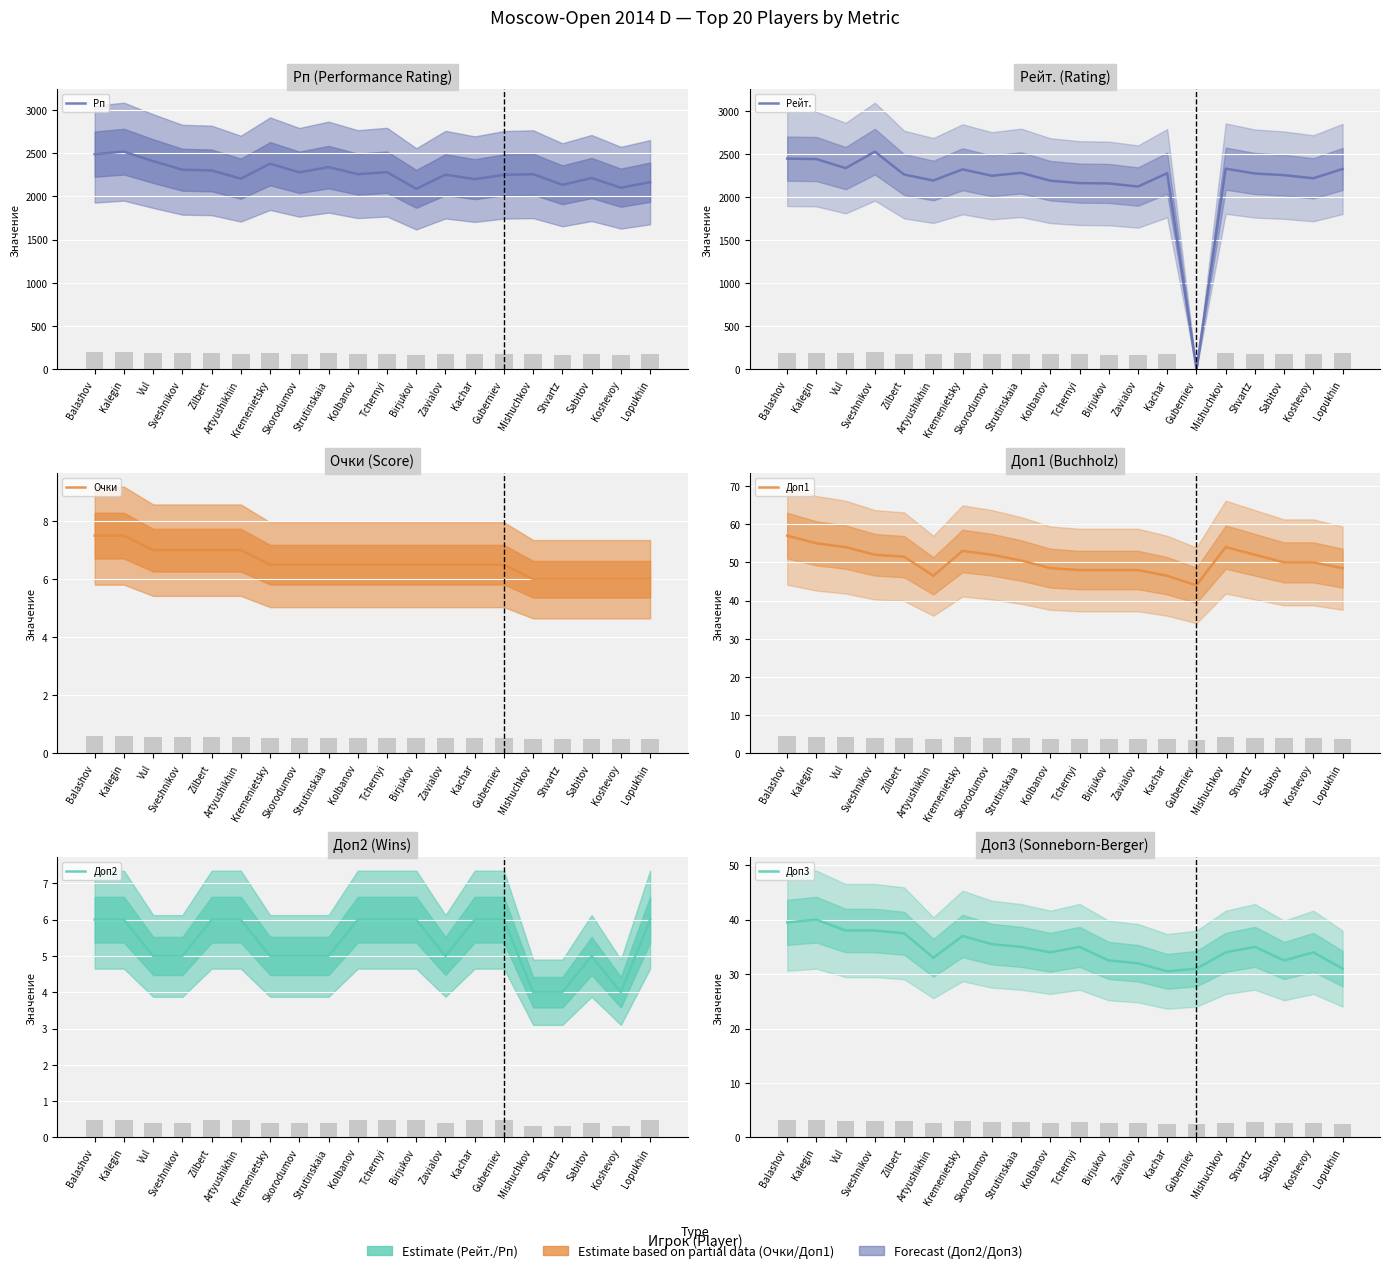

What is the difference between the Рп values at Vul and Sabitov?

196.0